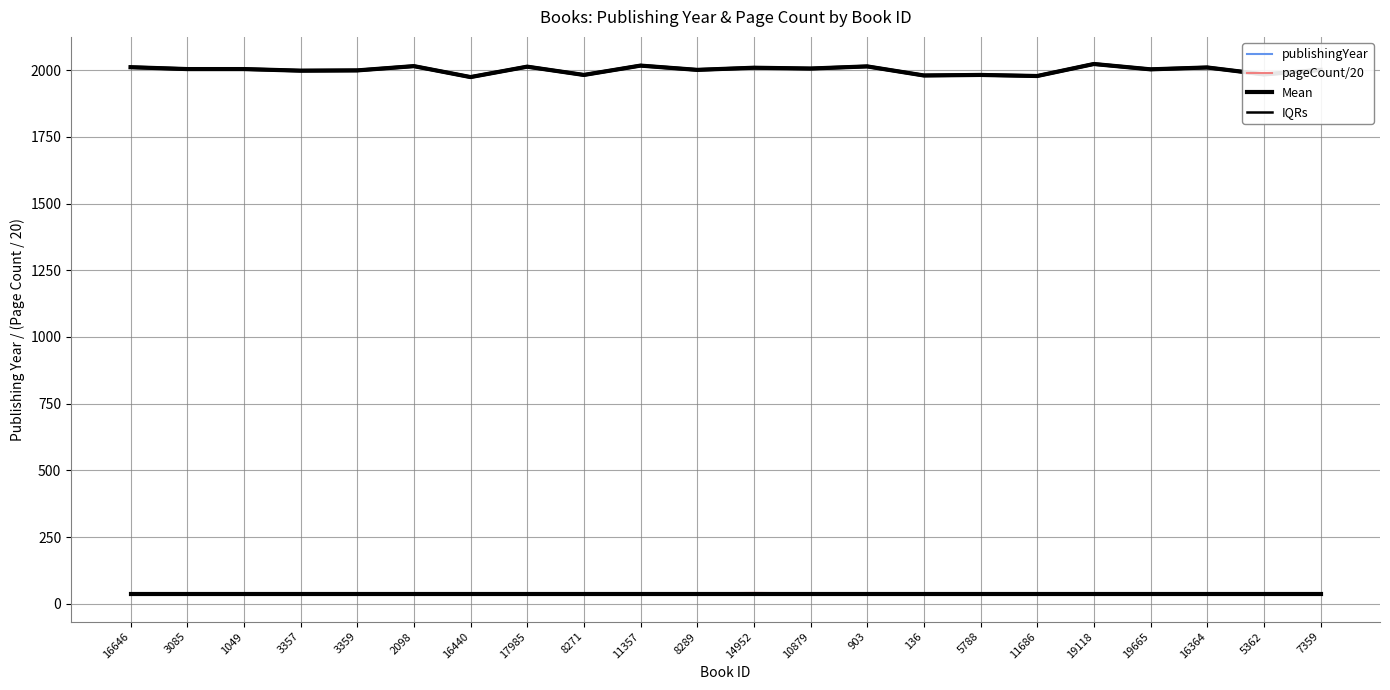

At which category is the sum across all series the highest?

19118